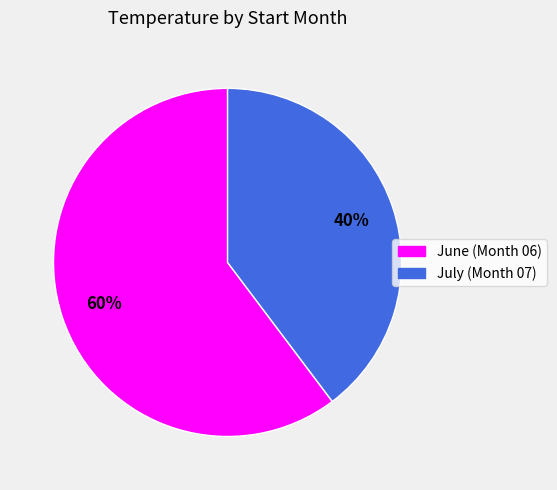

To the nearest percent, what is the average slice percentage?

50%